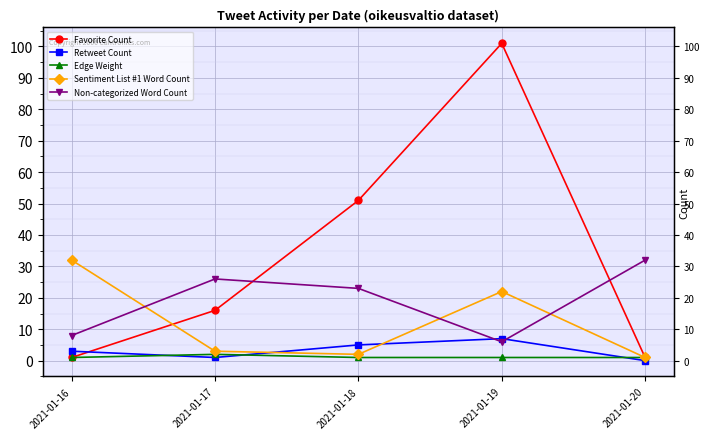

True or false: Edge Weight has more than 2 points higher than both neighbors.

False